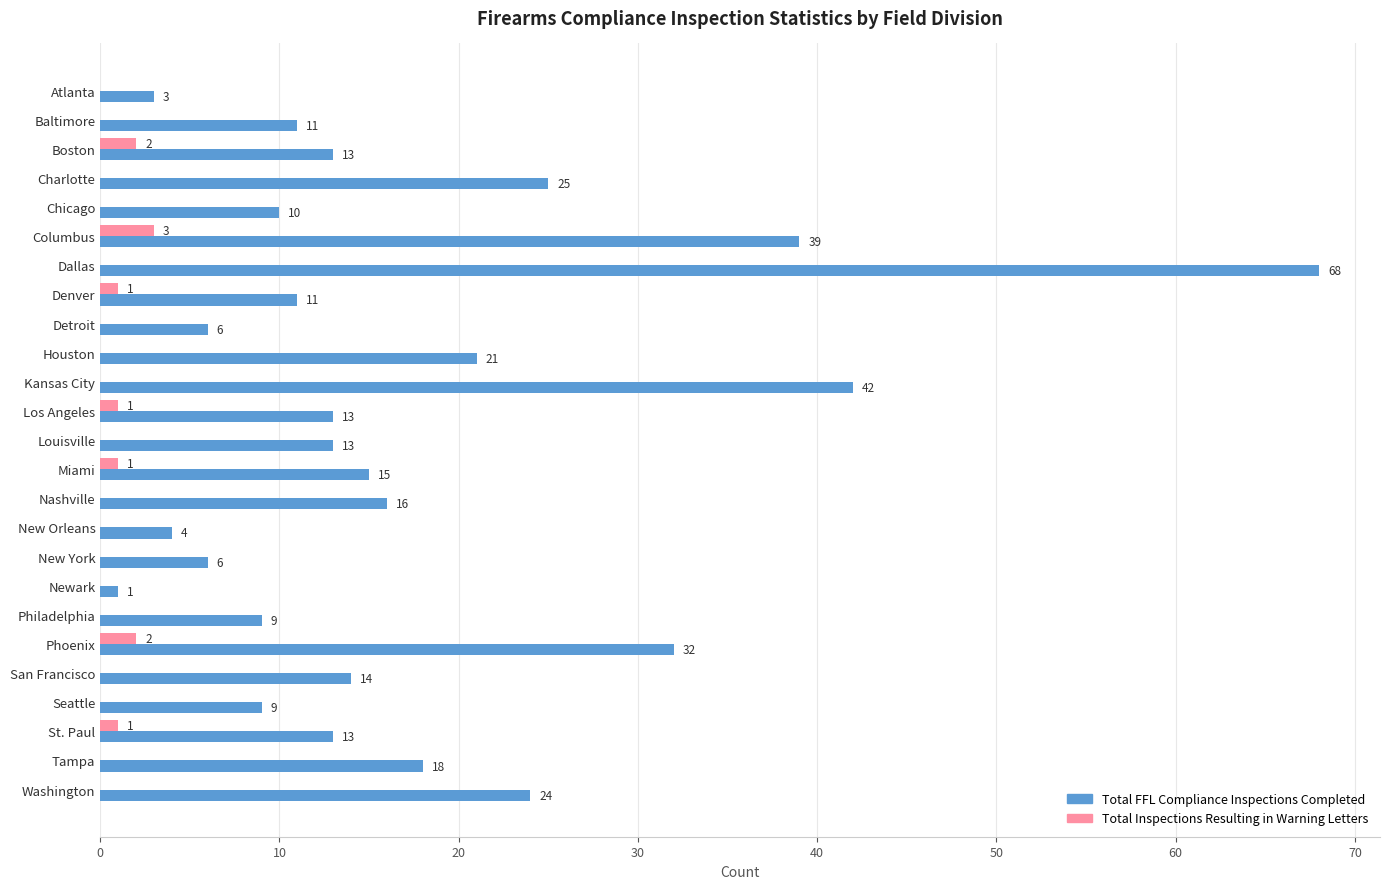

What is the sum of all Total FFL Compliance Inspections Completed values?

436